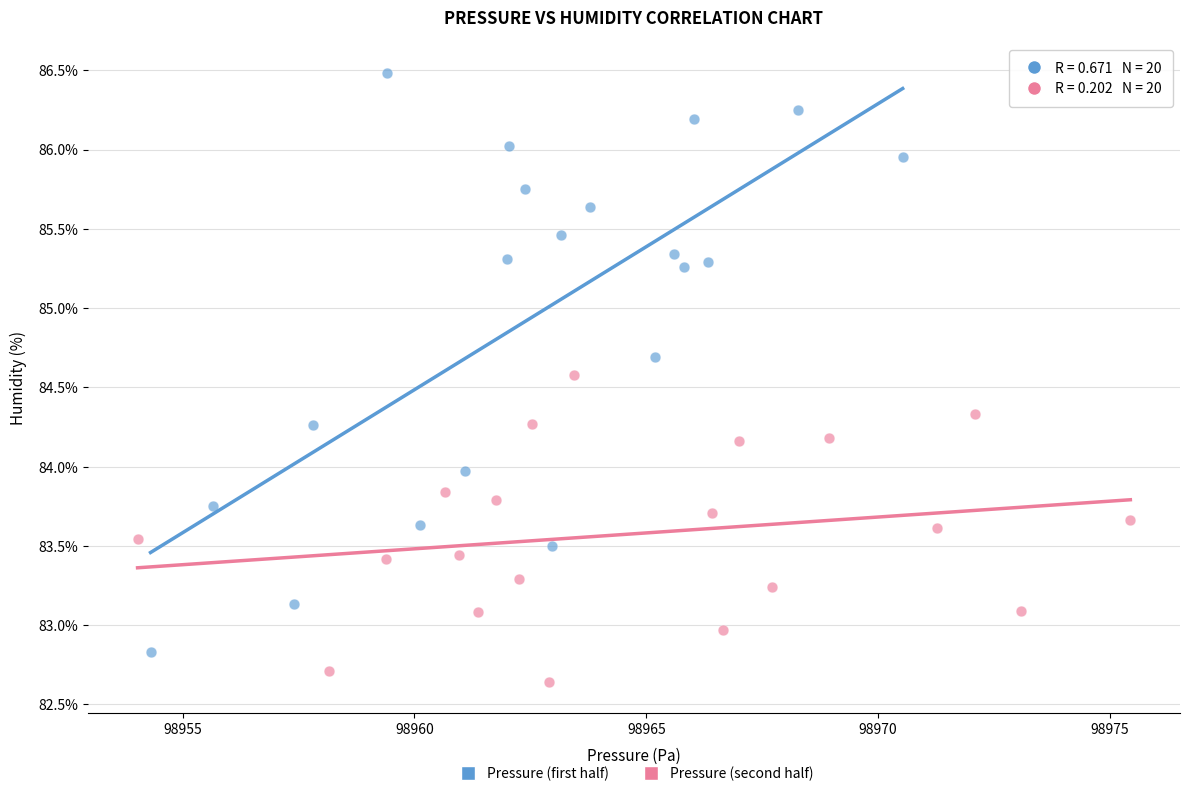

Which series reaches the maximum Y coordinate?

Pressure (first half)